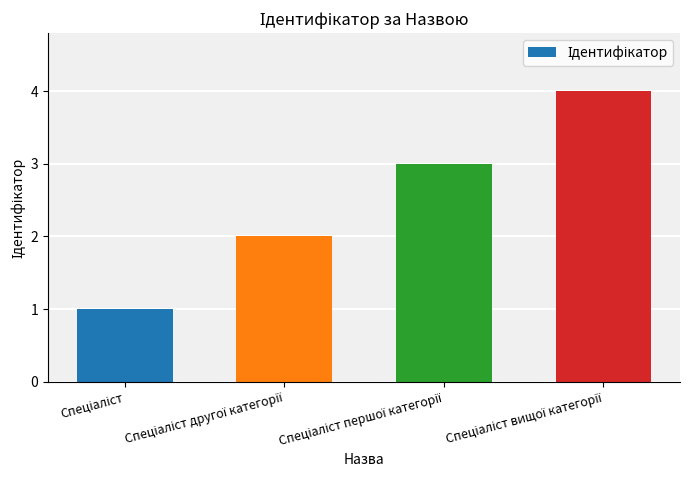

What is the sum of all values?

10